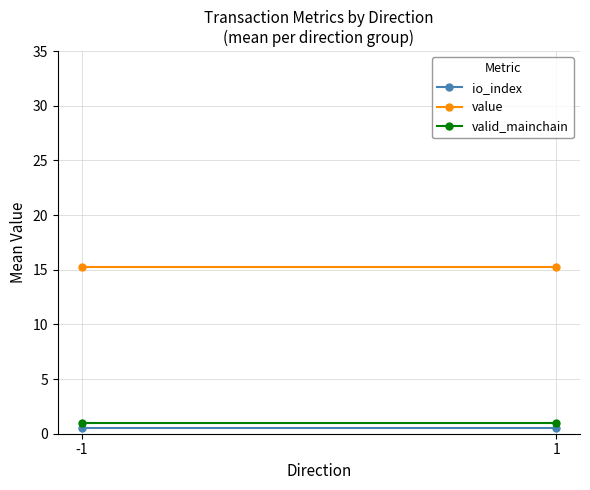

What is the total value across all series at -1?

16.7